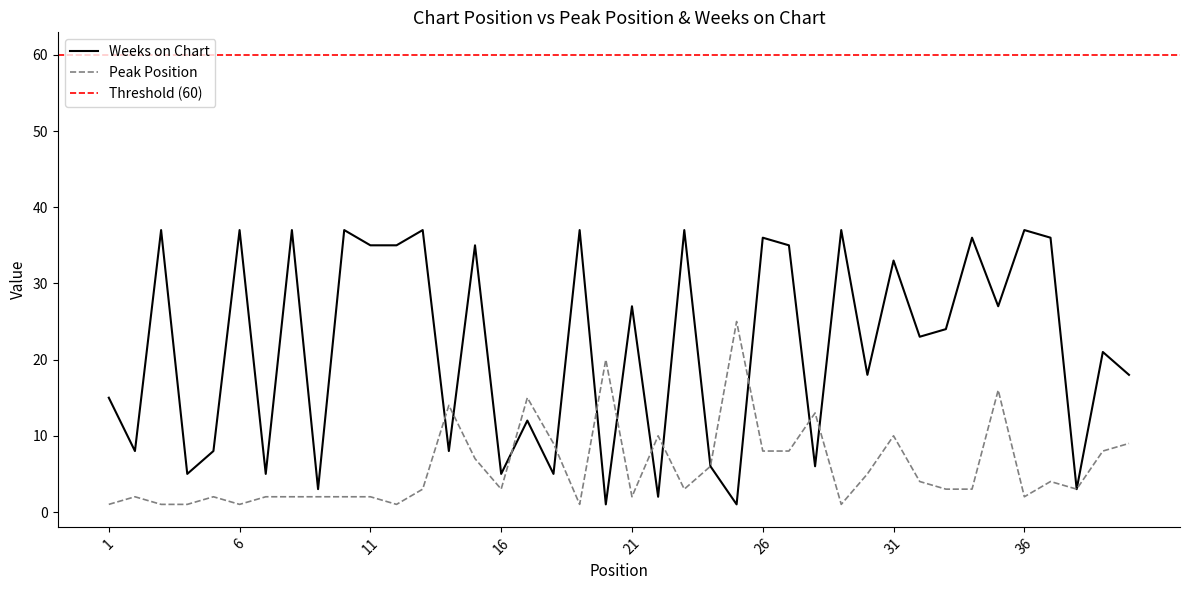

What is the minimum value for Weeks on Chart?

1